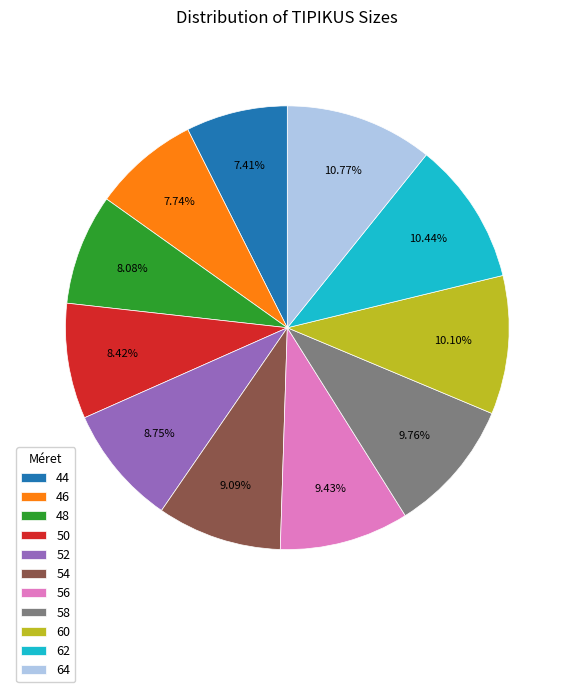

Is 44 the majority of the pie?

No